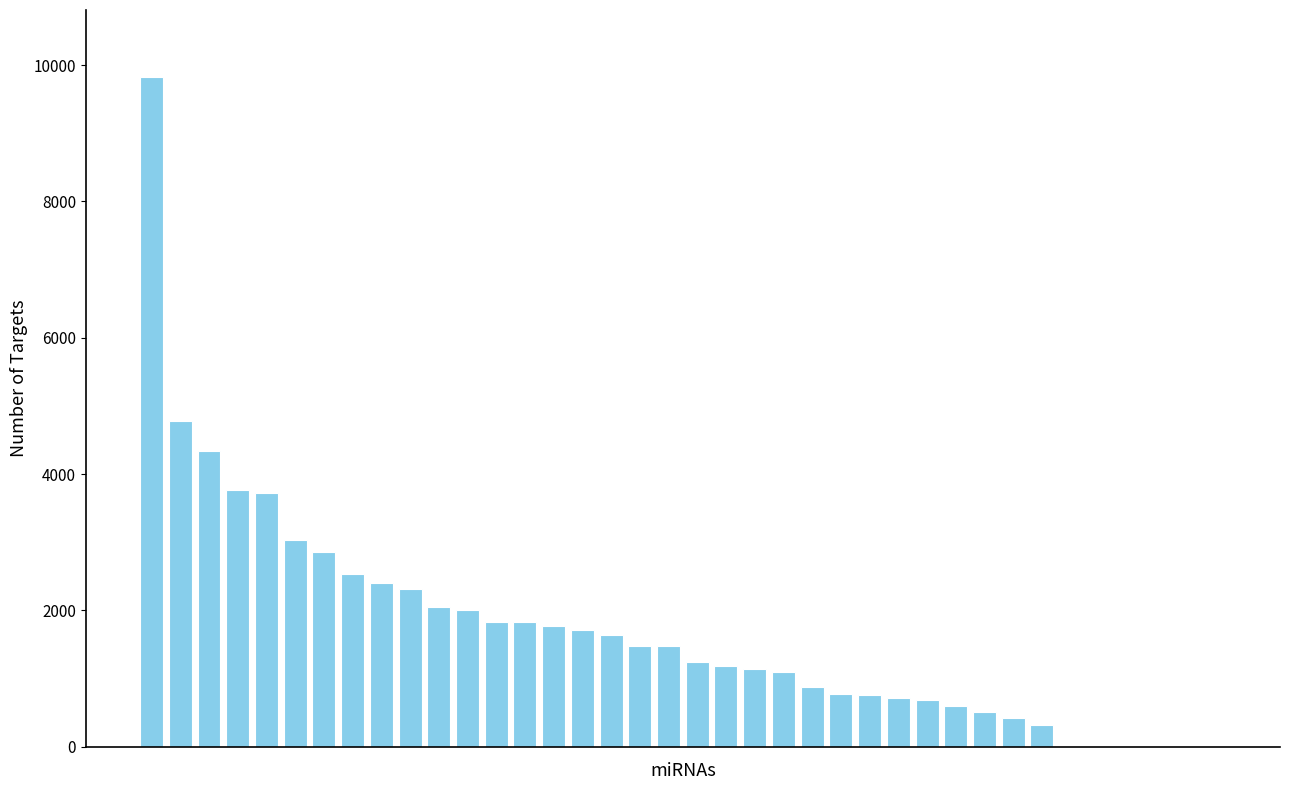

What is the greatest value displayed?

9825